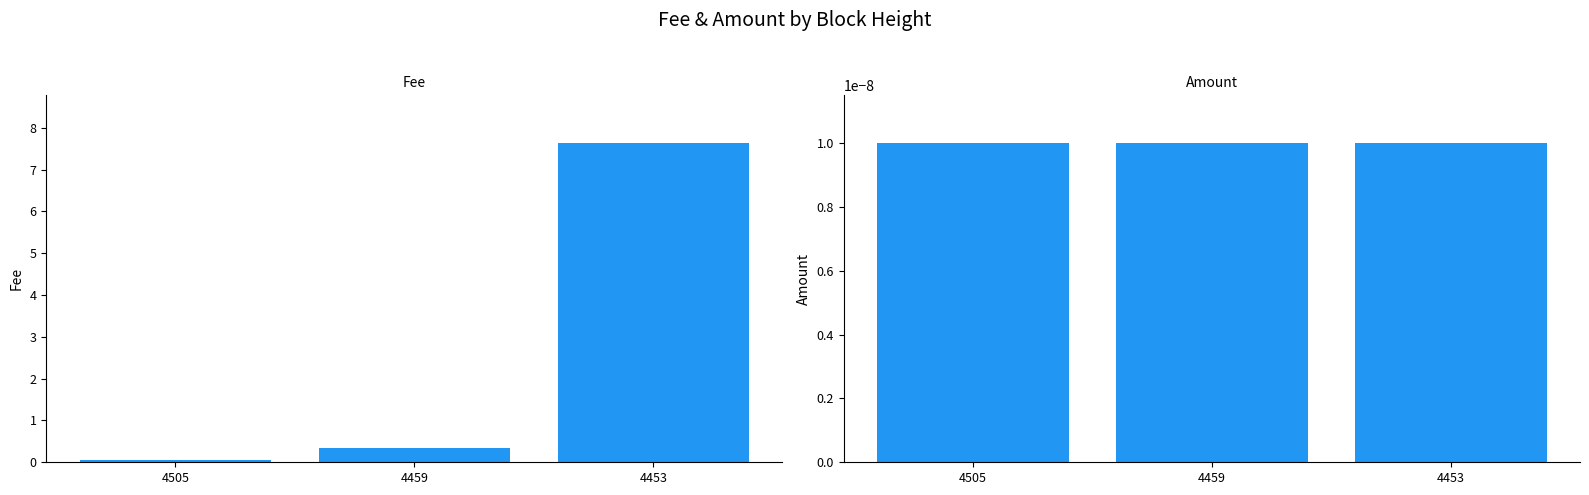

At which label is Amount closest to 0?

4505